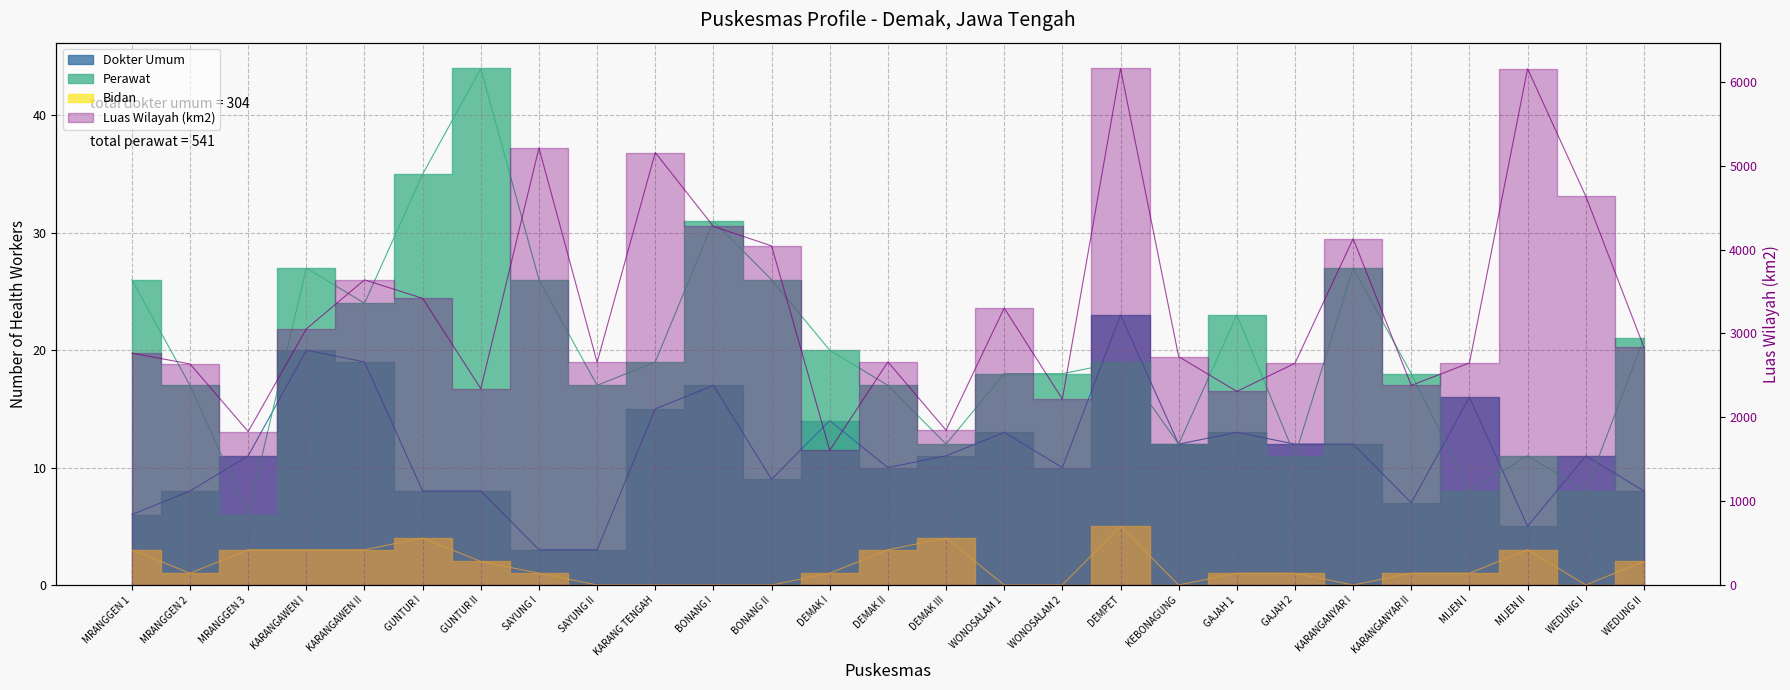

What is the difference between the maximum and minimum values in the Perawat series?

38